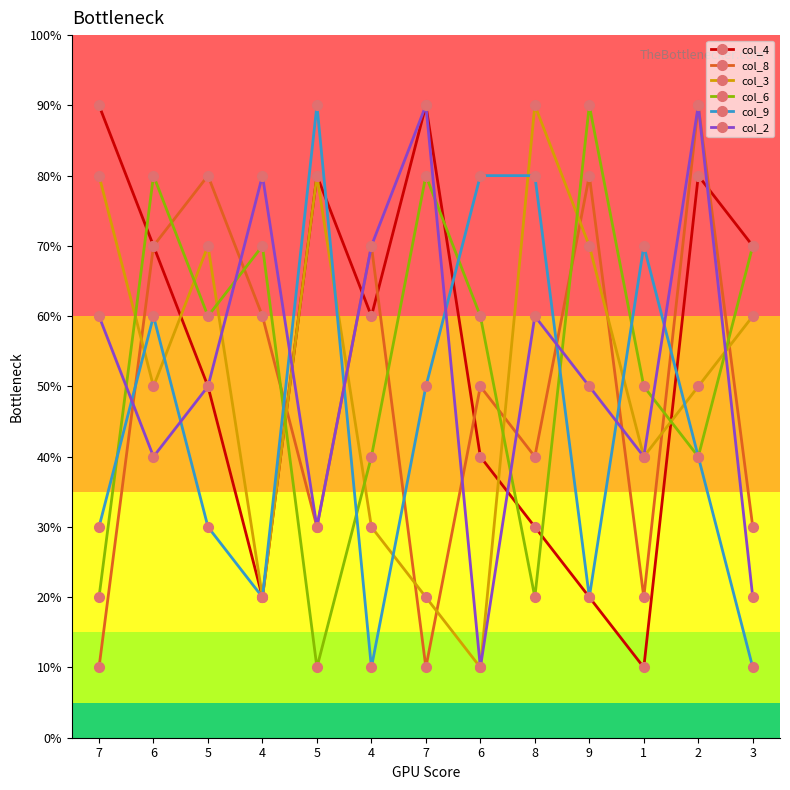

What are all the series names shown in the legend?

col_4, col_8, col_3, col_6, col_9, col_2